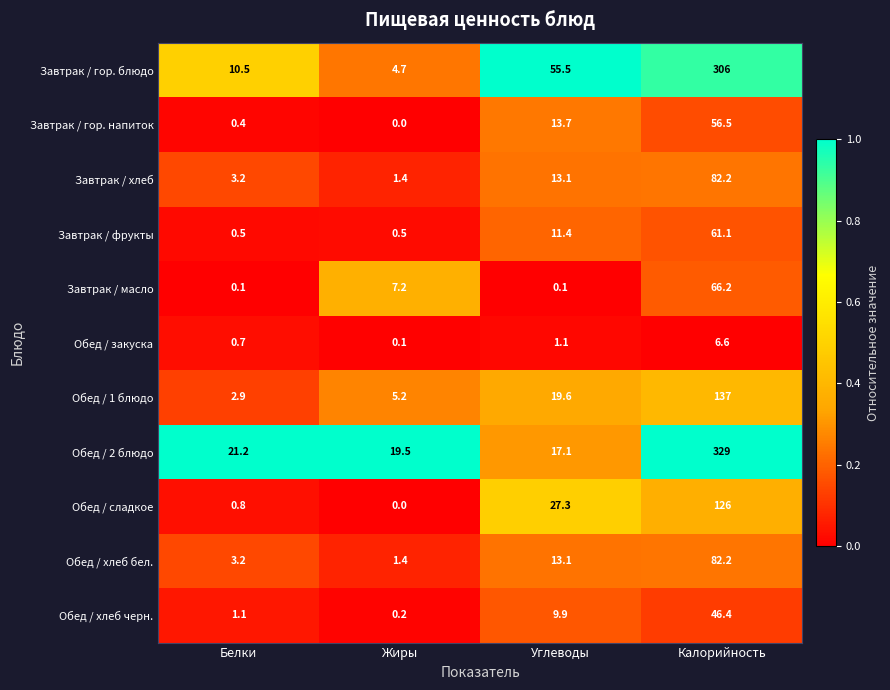

List the labels in order of Обед / закуска value, smallest first.

Жиры, Белки, Углеводы, Калорийность